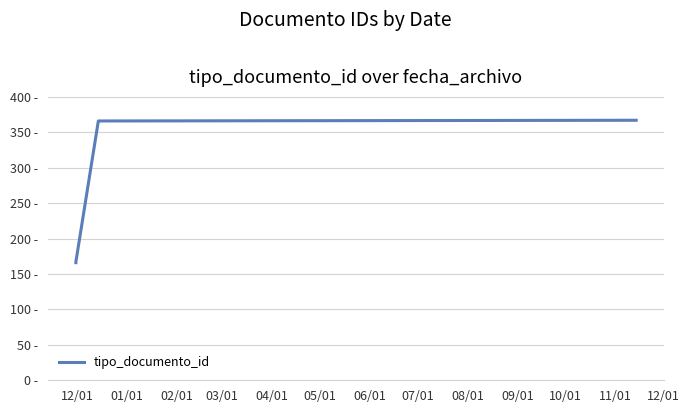

The value at 02/01 is 522. True or false?

False